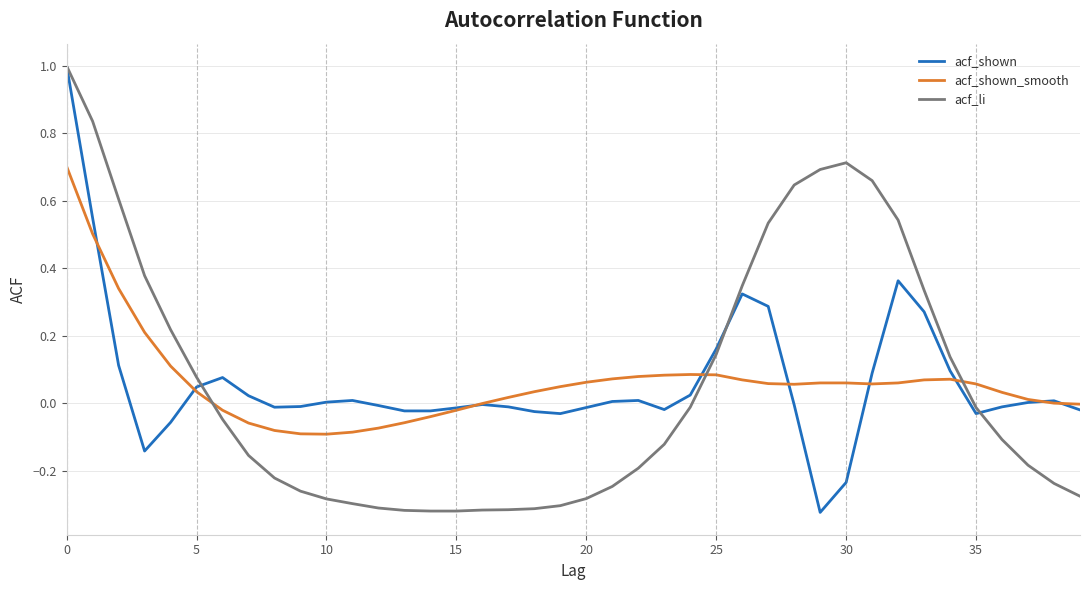

What is the greatest value displayed?

1.0